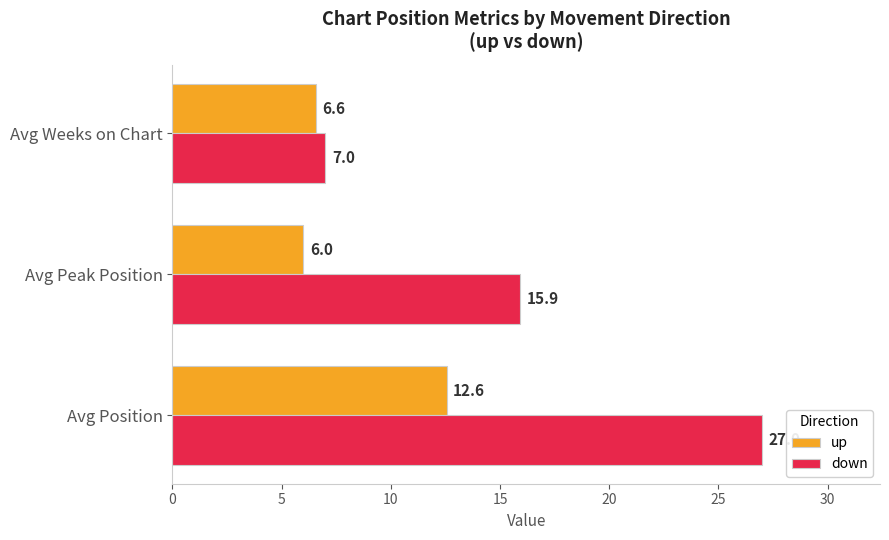

What is the approximate value of down at Avg Peak Position?

15.9